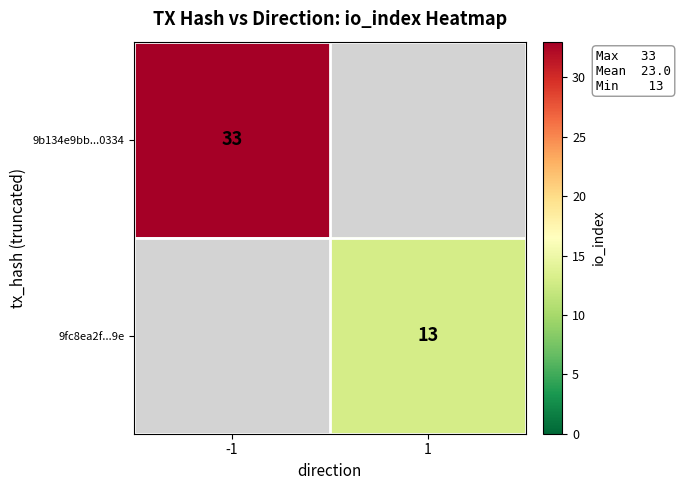

True or false: 9fc8ea2f...9e has a value of 20 at 1.

False